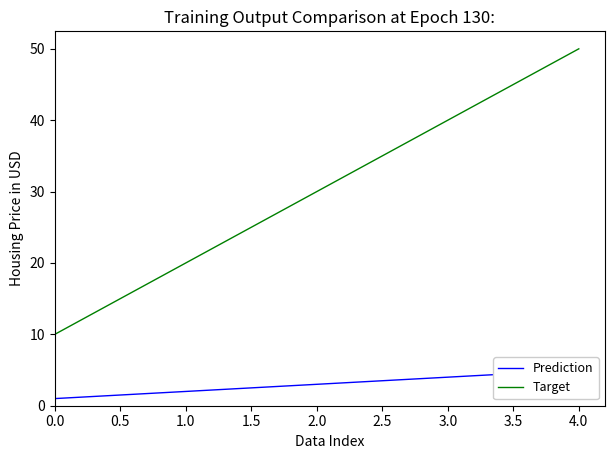

At how many categories does at least one series exceed 37?

2